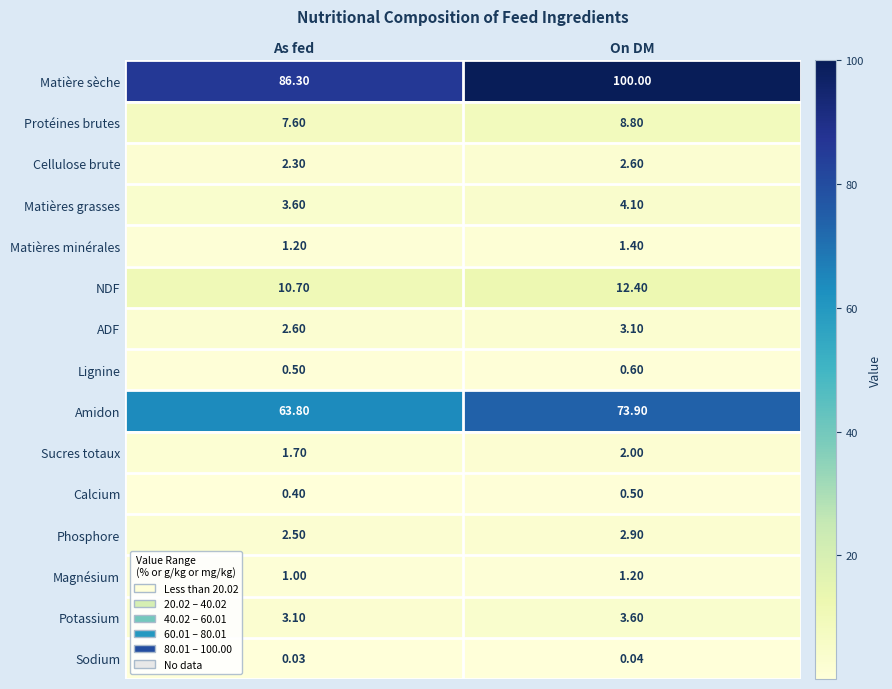

Which category has the lowest value across all series?

As fed